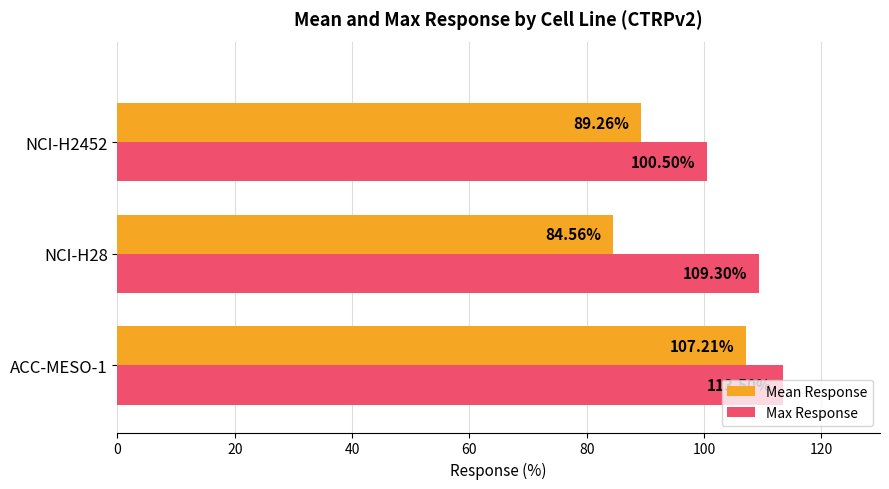

Which series has the largest total across all categories?

Max Response